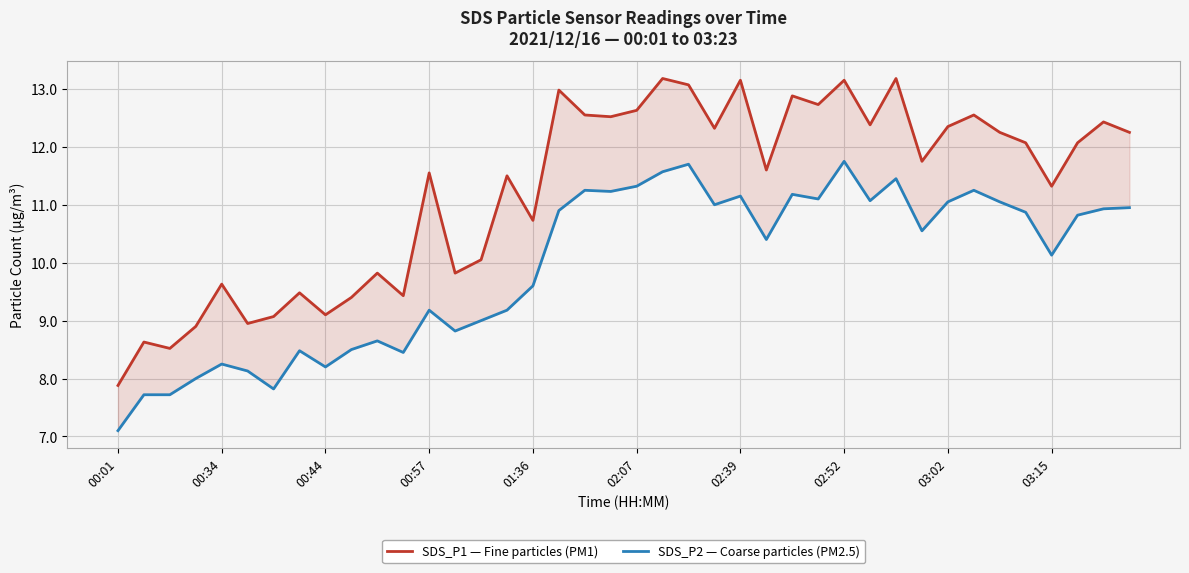

Is it true that SDS_P2 — Coarse particles (PM2.5) equals 8.4 at 11?

True